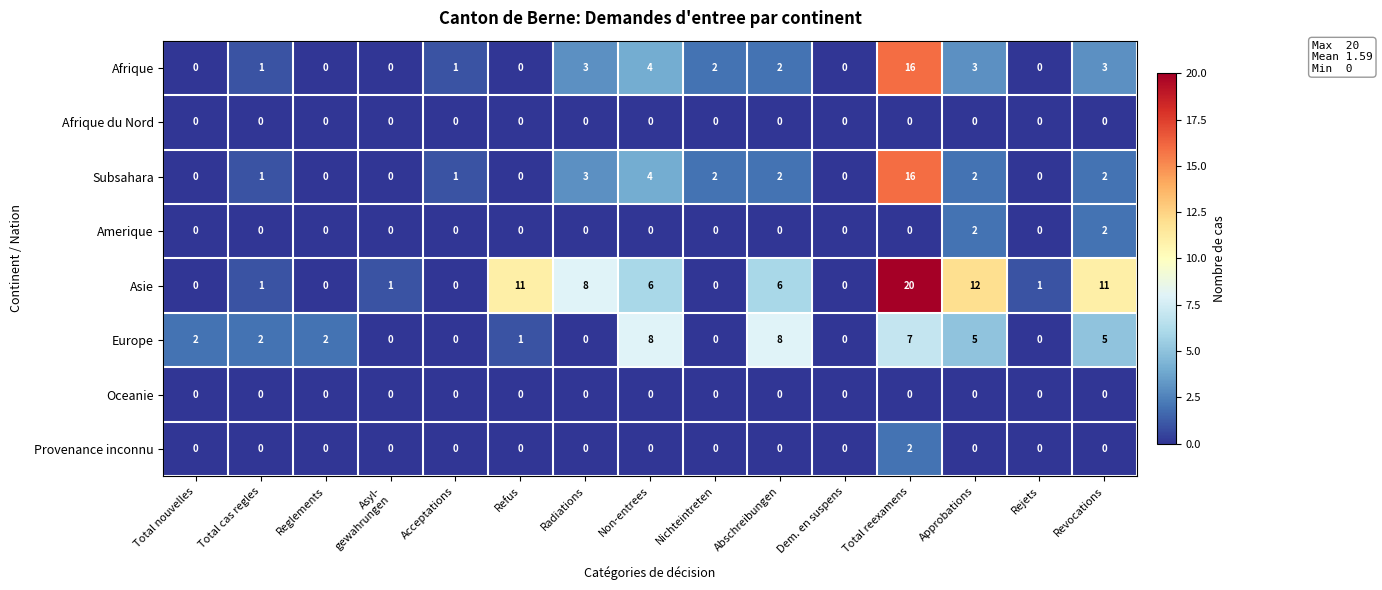

Which label corresponds to the largest value in the chart?

Total reexamens